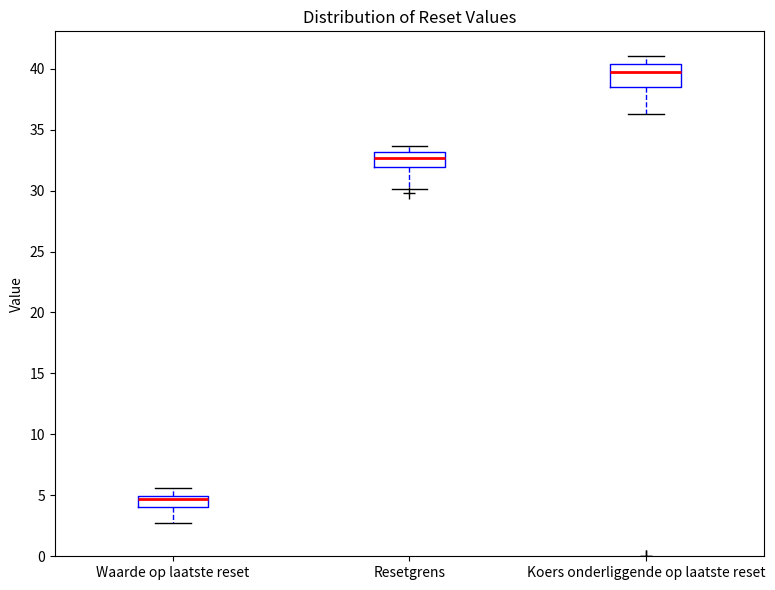

Where does the upper whisker of the box for Resetgrens end on the y-axis? The values are not printed on the chart, so give them approximately, as read against the axis.

33.5